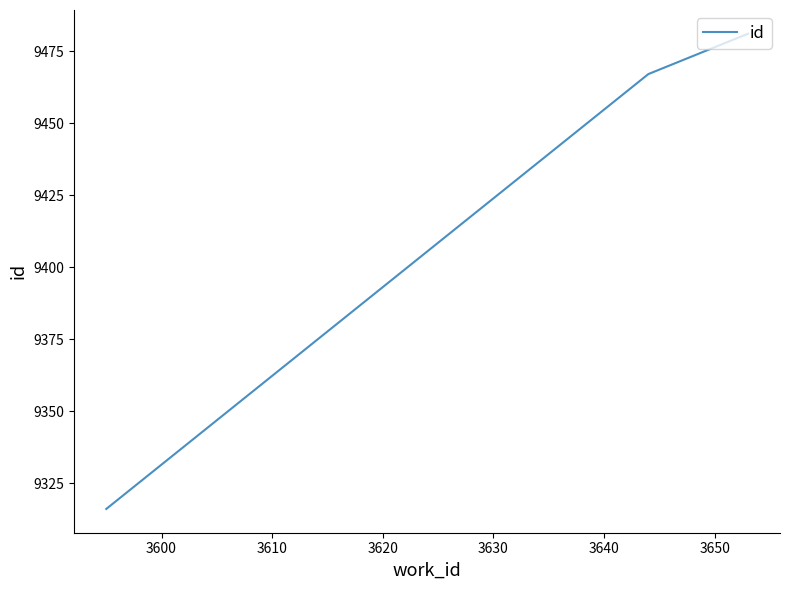

Reading left to right, what are all the values shown in this chart?

9316	9467	9481